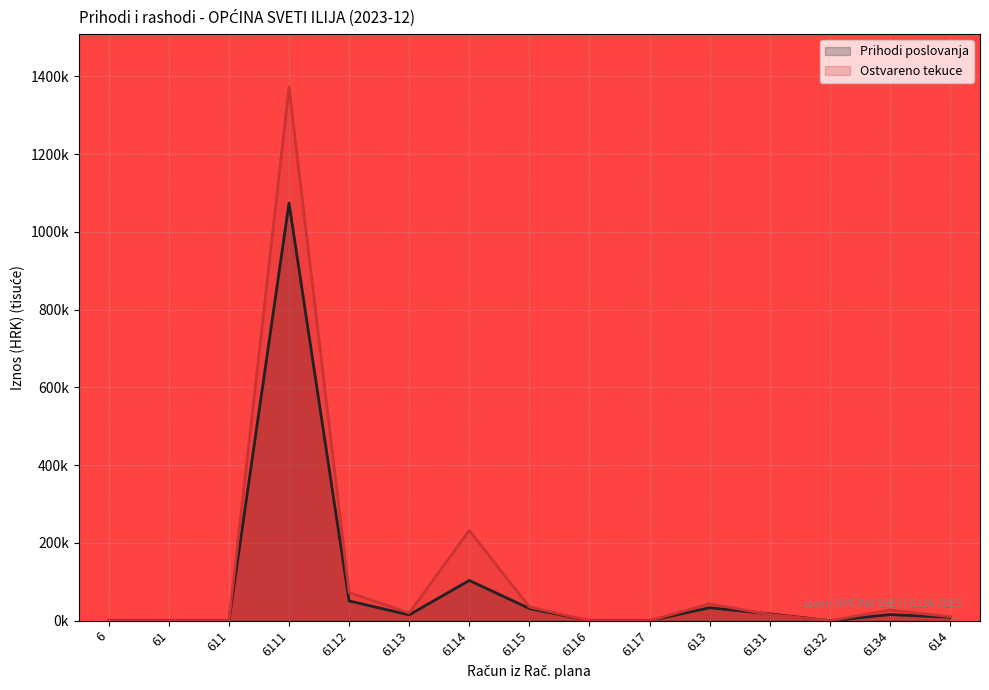

What is the greatest value displayed?

1371.5